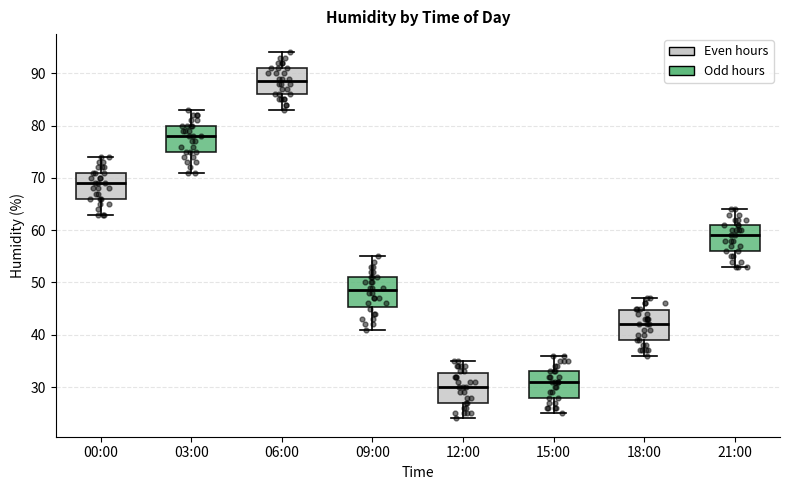

Where does the upper whisker of the box for 06:00 end on the y-axis? The values are not printed on the chart, so give them approximately, as read against the axis.

94